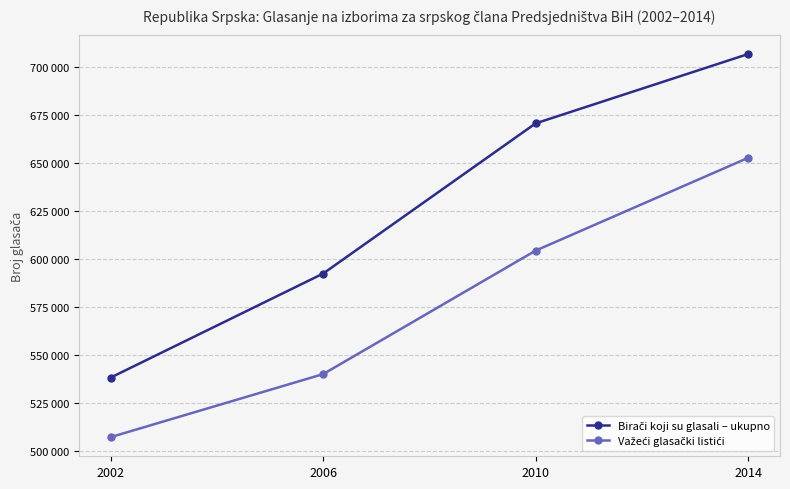

What is the value of the Birači koji su glasali – ukupno point at the 4th from the left?

706554